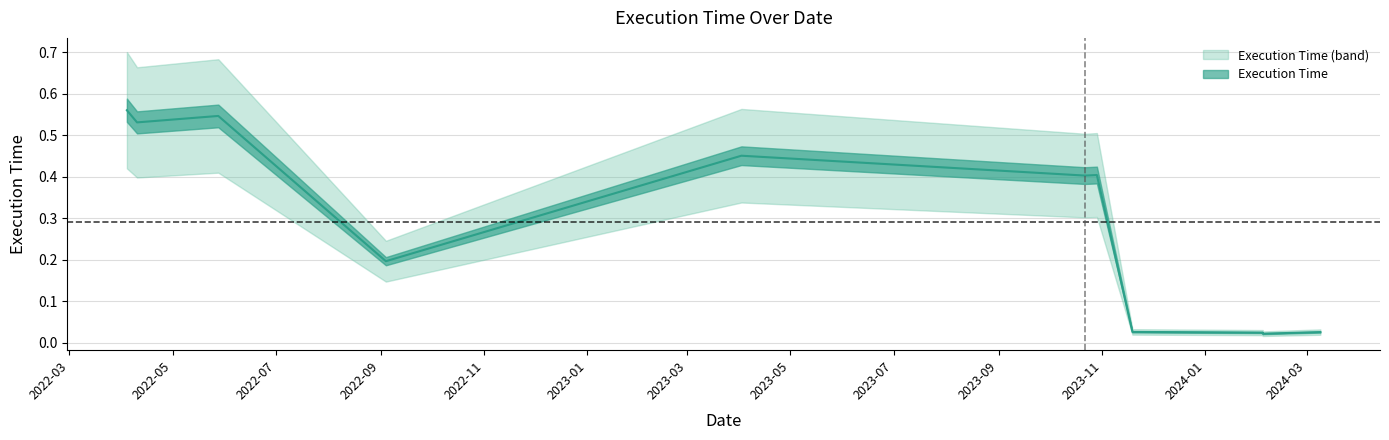

What is the sum of all values?

3.2